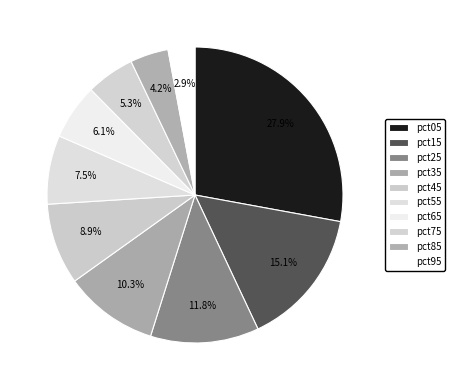

Combined, what portion of the pie is pct65 and pct25?

17.9%